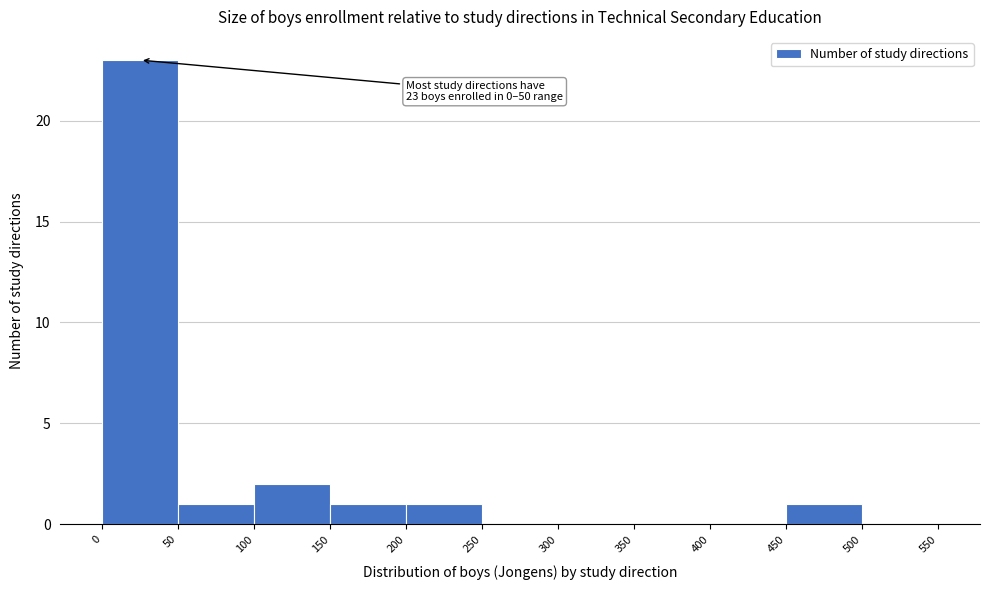

Over which range of the x-axis is the bar tallest?

0 to 50